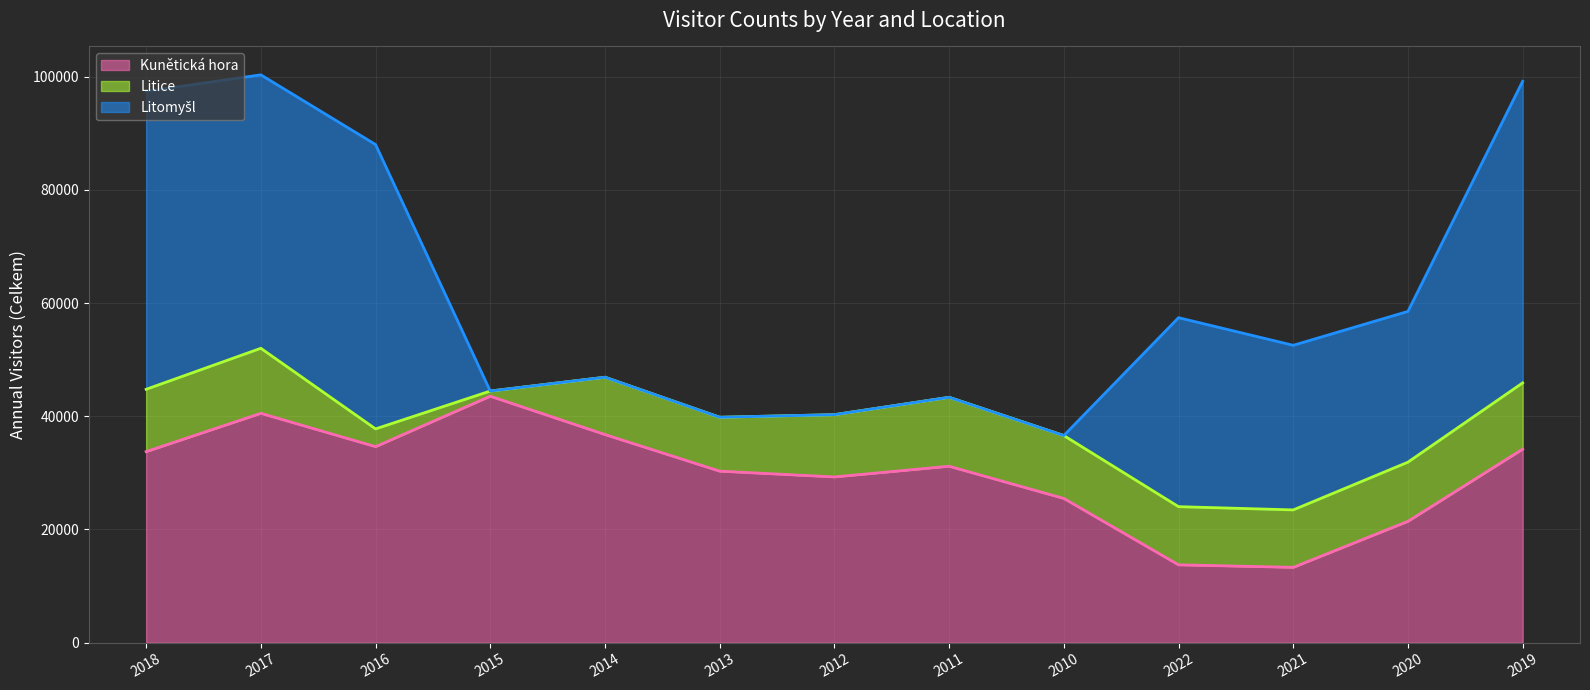

What is the difference between the maximum and minimum values in the Litomyšl (line) series?

63736